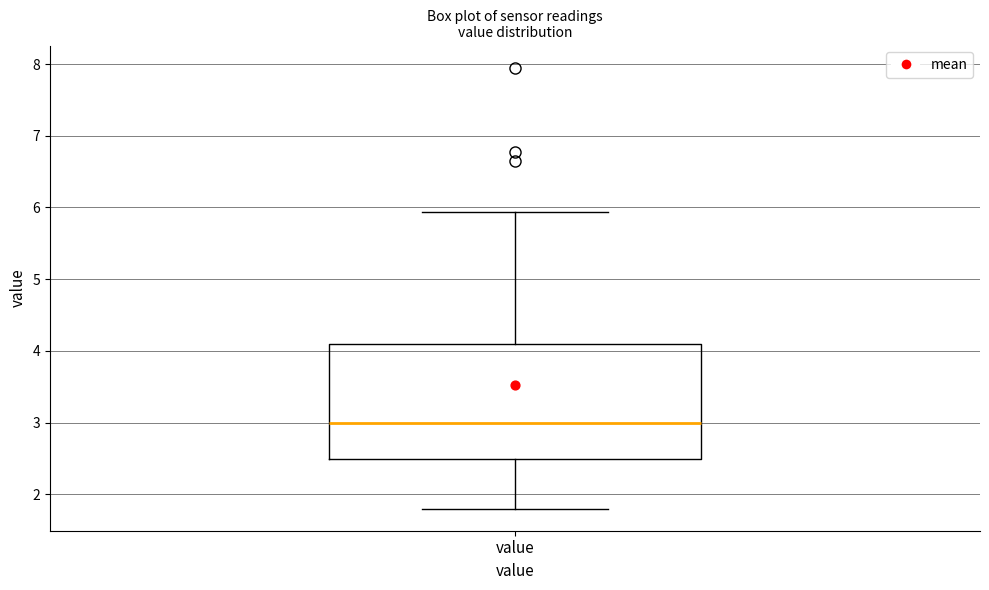

Read this box plot against the y-axis: the position of the median line, the range covered by the box, and the ends of both whiskers. The values are not printed on the chart, so give them approximately, as read against the axis.

median 3.0, box 2.5 to 4.1, whiskers 1.8 to 5.9